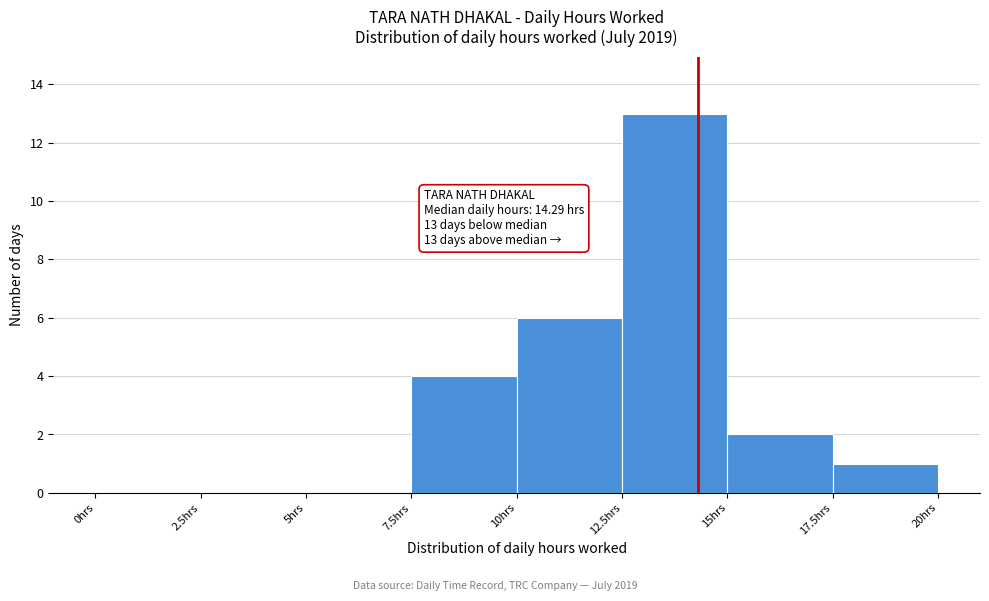

Over which range of the x-axis is the bar tallest?

12.5 to 15.0